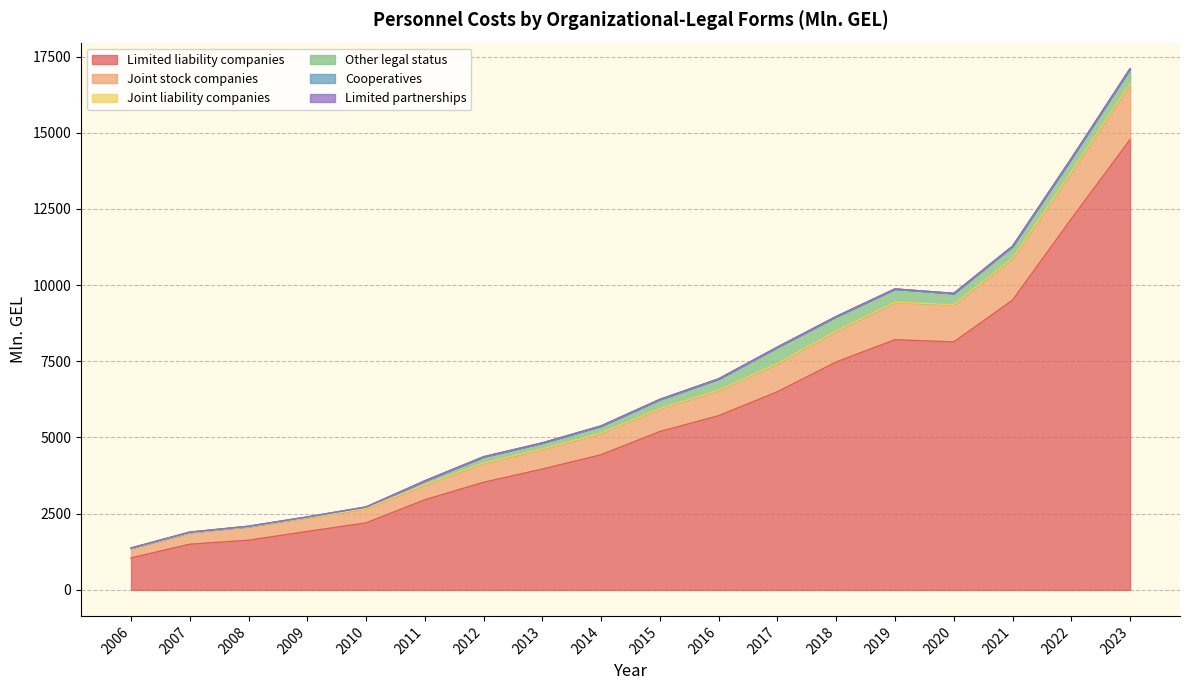

What is the total value across all series at 2021?

11278.7